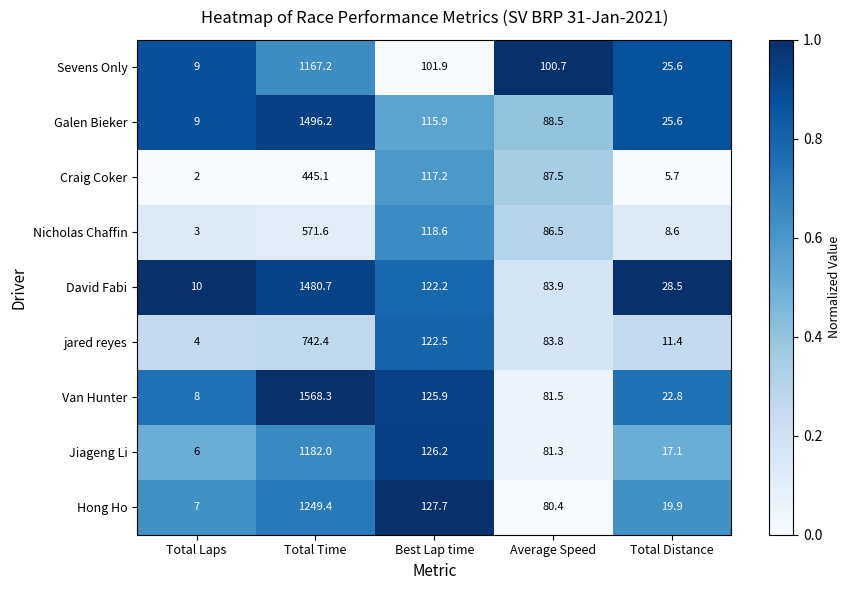

Which series changed the most between Total Time and Average Speed?

Van Hunter